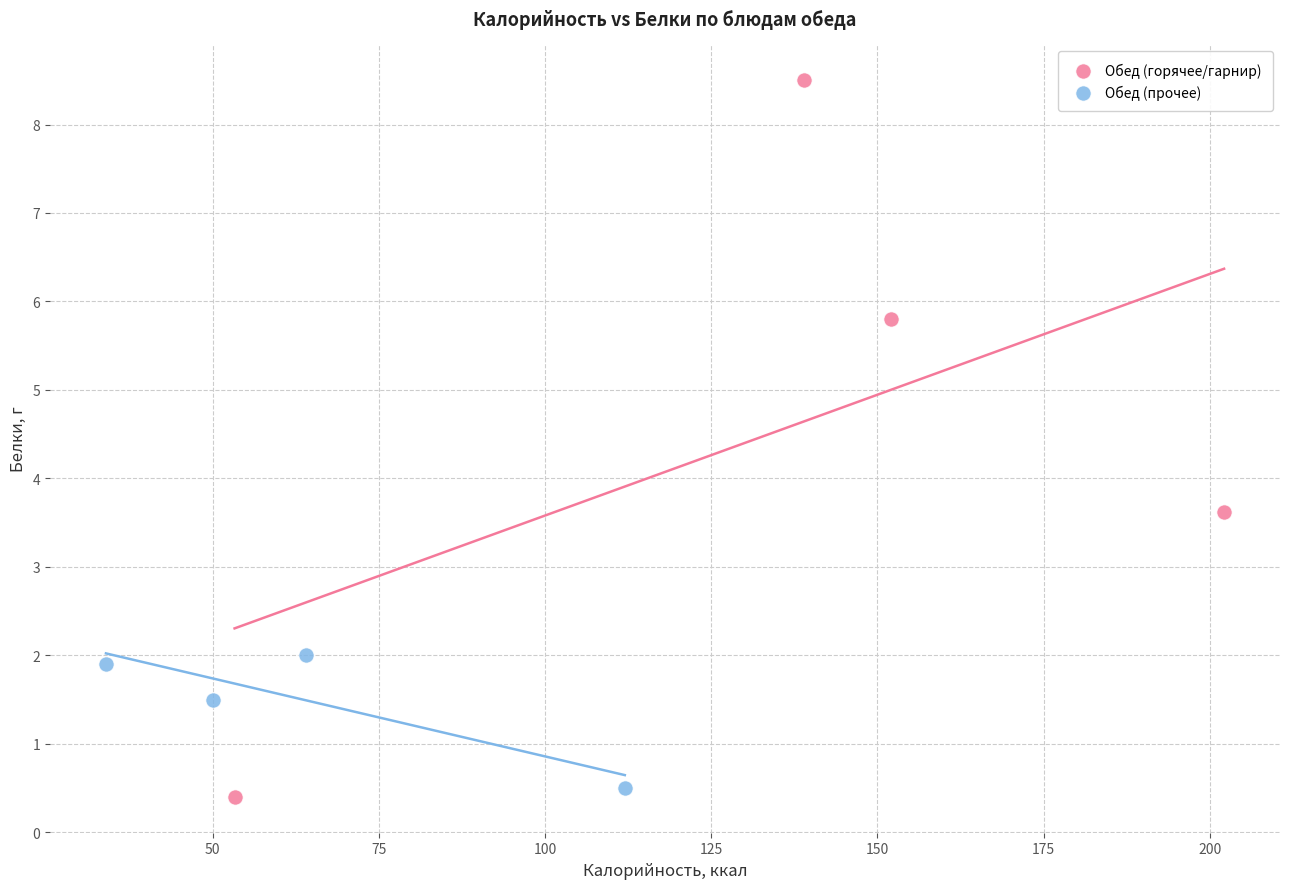

What are all the series names shown in the legend?

Обед (горячее/гарнир), Обед (прочее)